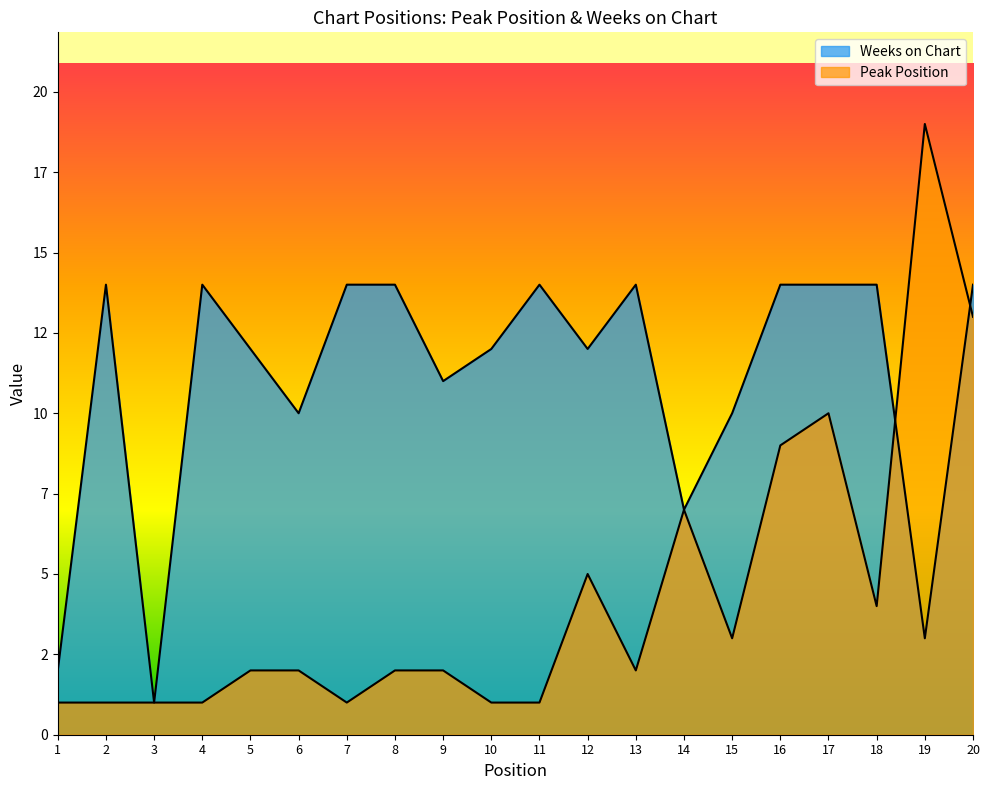

At which category is the sum across all series the highest?

20